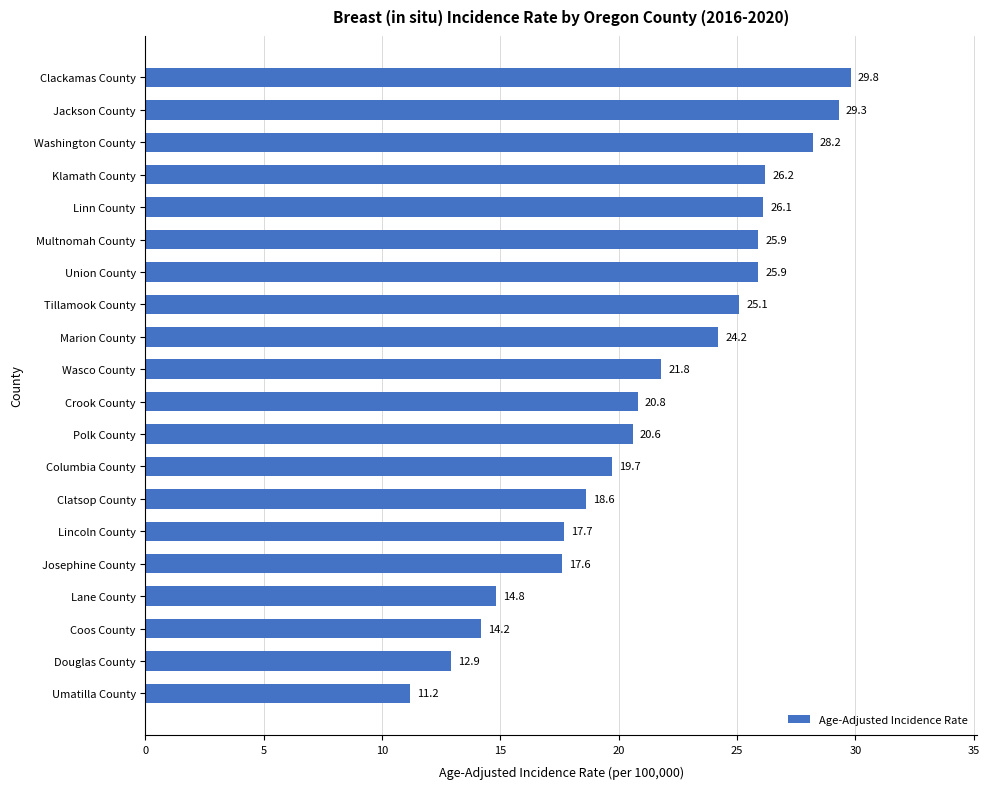

Where is the data nearest to the value 20?

Columbia County